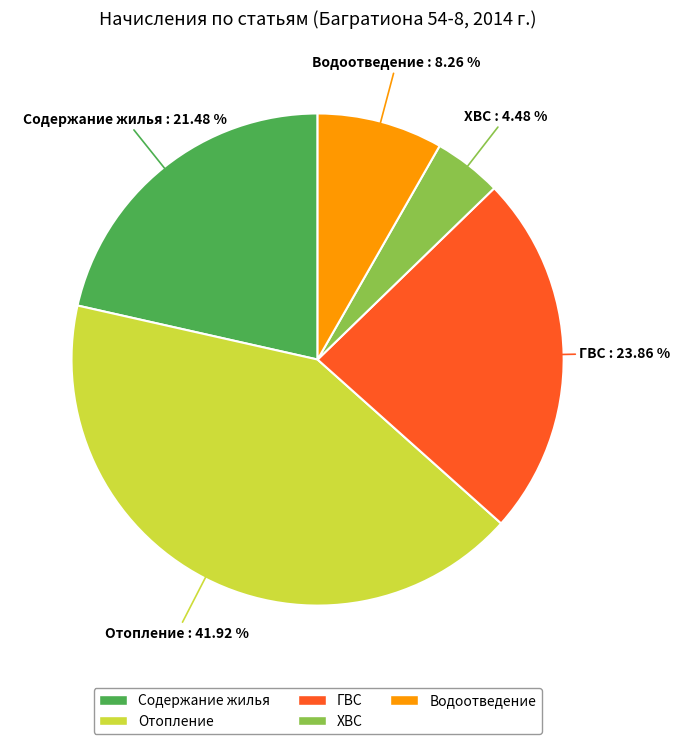

Does any single category account for the majority?

No